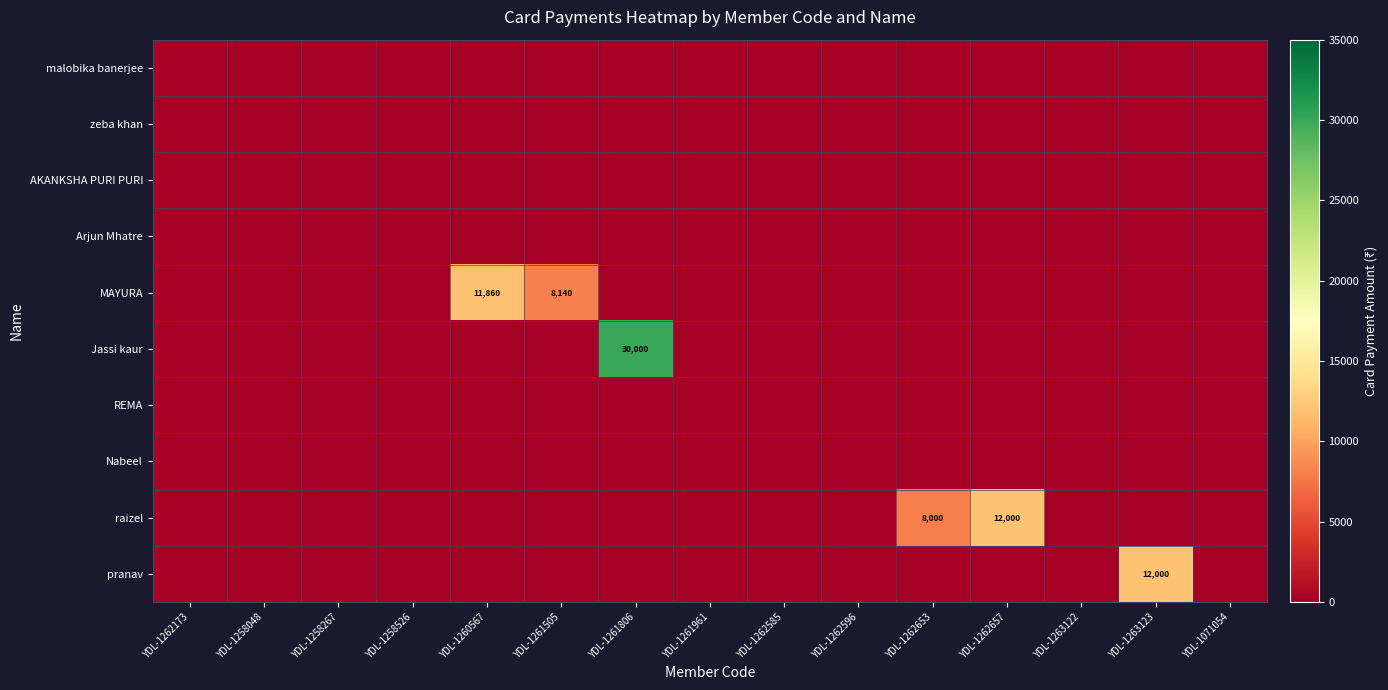

The value of Jassi kaur at YDL-1261806 is 30000. True or false?

True